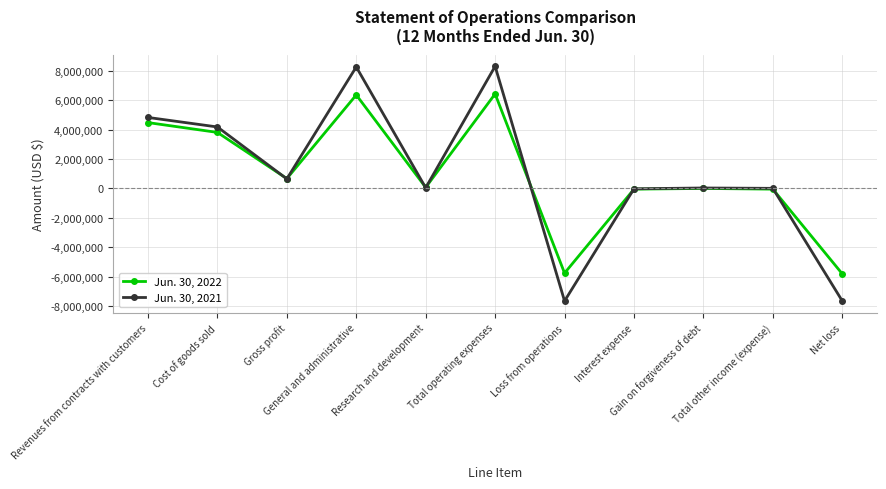

What is the difference between the second highest and minimum values in the Jun. 30, 2021 series?

15906816